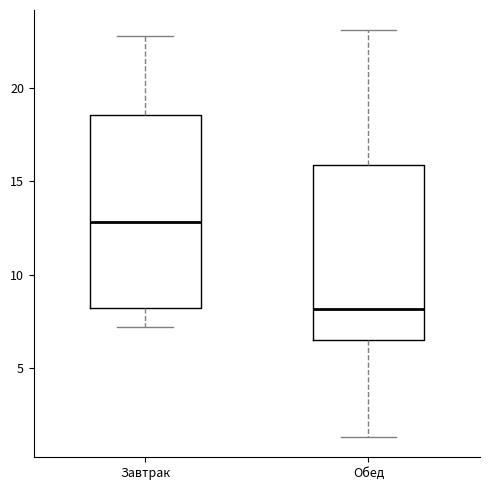

Which box is the tallest, from its lower edge to its upper edge?

Завтрак